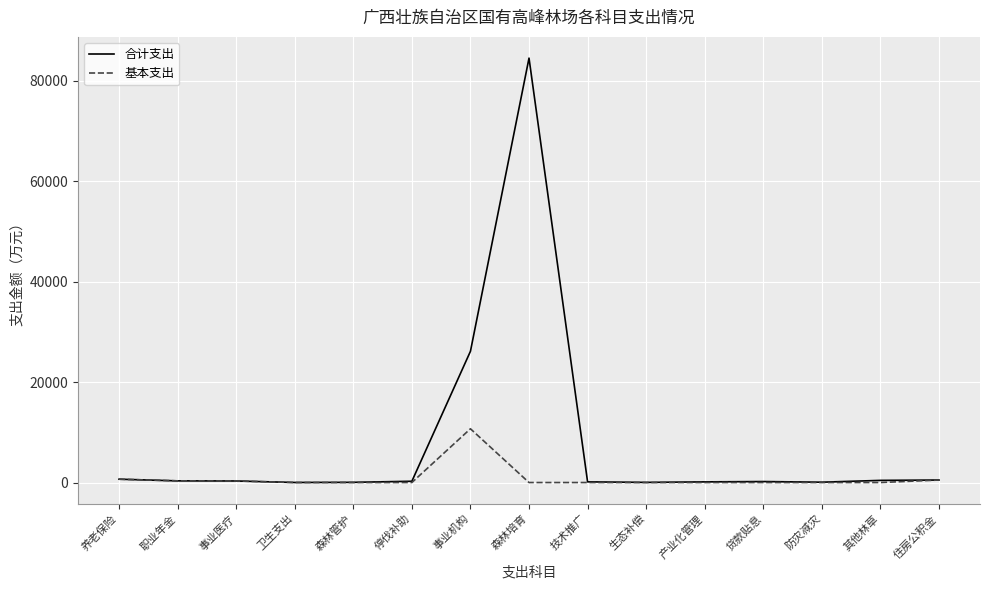

Rank the series by their average value, from lowest to highest.

基本支出, 合计支出